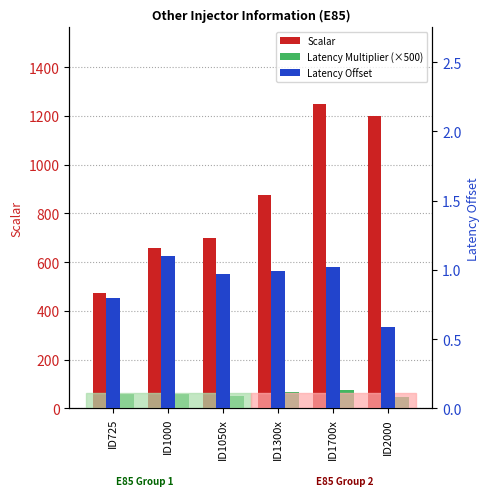

What is the total value across all series at ID1000?

720.6